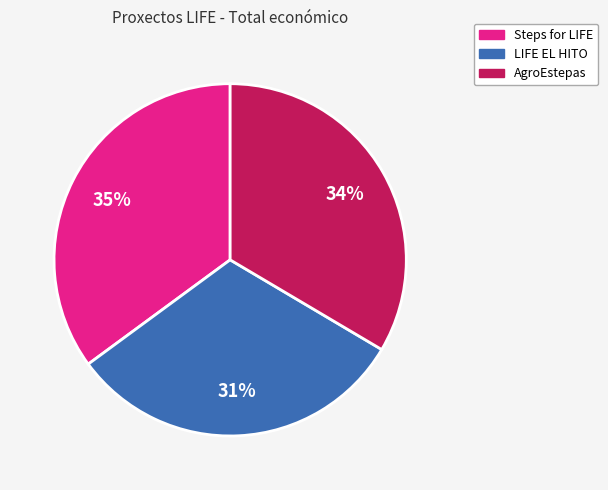

Does LIFE EL HITO represent more than half of the total?

No